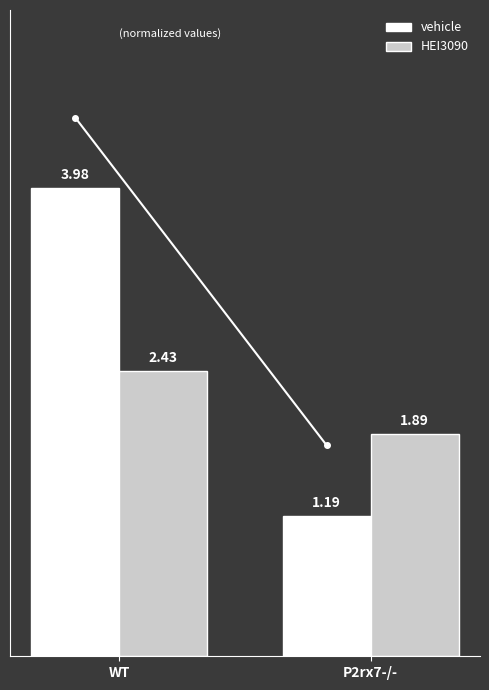

At which label does HEI3090 reach its peak?

WT